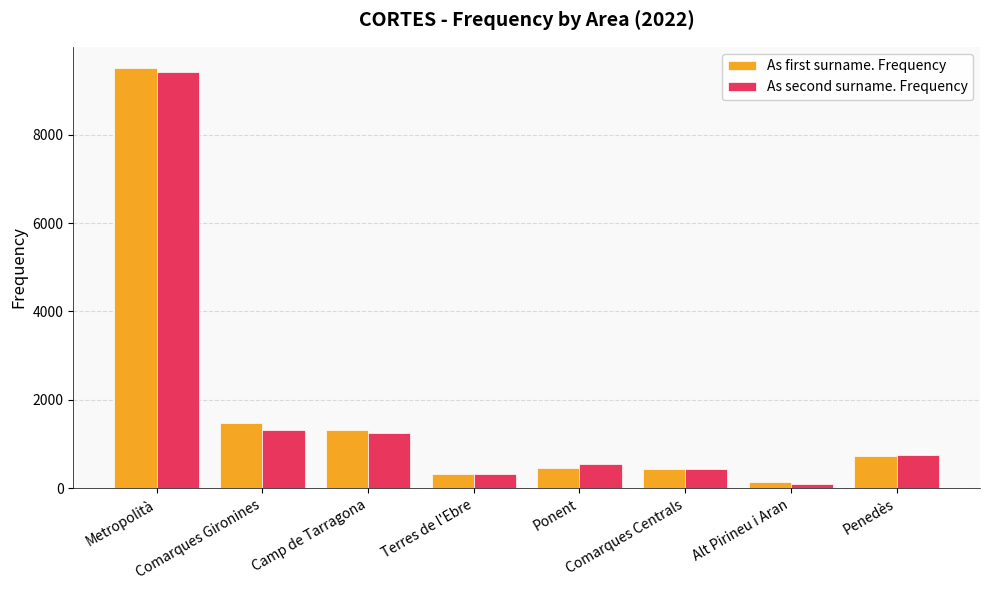

What is the value of the As second surname. Frequency bar at the 6th from the left?

425